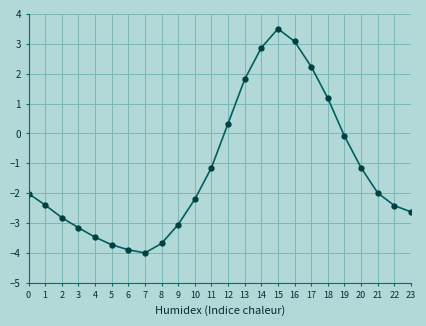

Between 4 and 17, which is larger?

17